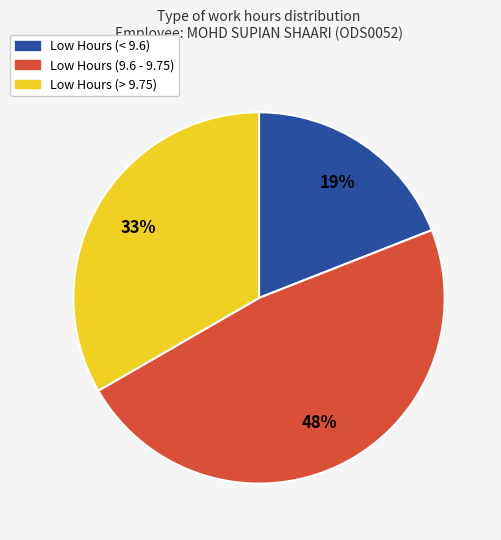

Does any single category account for the majority?

No